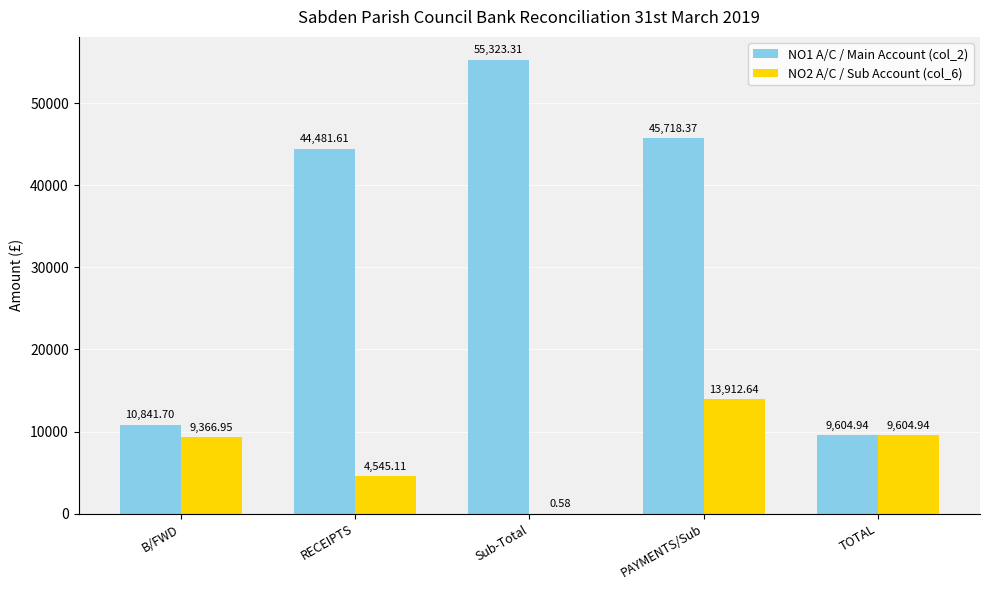

Which series has the largest total across all categories?

NO1 A/C / Main Account (col_2)